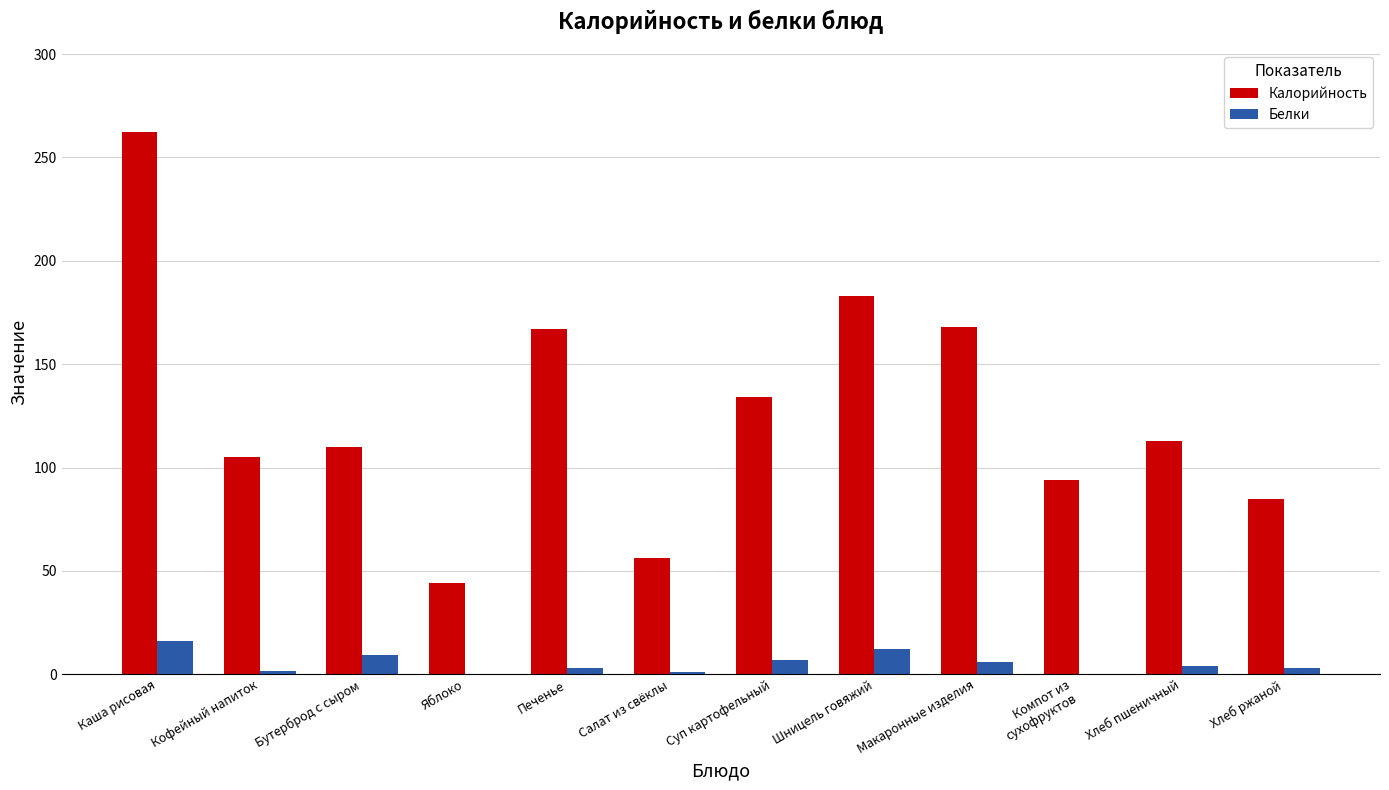

True or false: Калорийность has a value of 168.0 at Макаронные изделия.

True